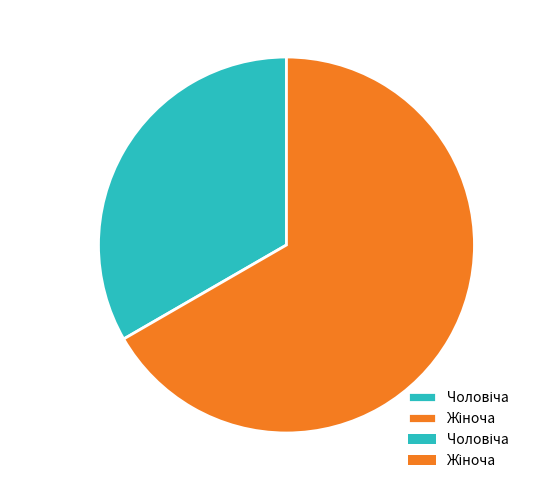

Does any single category account for the majority?

Yes